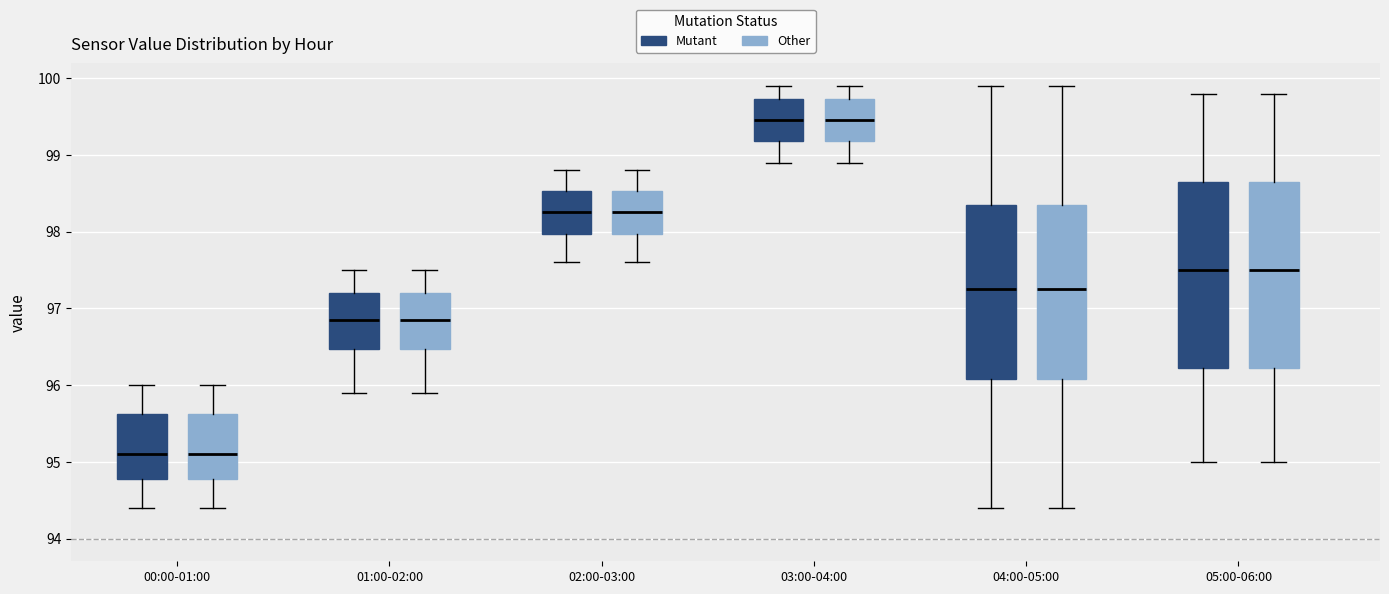

Reading left to right, read every box against the y-axis: the position of its median line, the range the box covers, and the ends of its whiskers. The values are not printed on the chart, so give them approximately, as read against the axis.

00:00-01:00 (Mutant): median 95.1, box 94.8 to 95.6, whiskers 94.4 to 96.0
00:00-01:00 (Other): median 95.1, box 94.8 to 95.6, whiskers 94.4 to 96.0
01:00-02:00 (Mutant): median 96.9, box 96.5 to 97.2, whiskers 95.9 to 97.5
01:00-02:00 (Other): median 96.9, box 96.5 to 97.2, whiskers 95.9 to 97.5
02:00-03:00 (Mutant): median 98.3, box 98.0 to 98.5, whiskers 97.6 to 98.8
02:00-03:00 (Other): median 98.3, box 98.0 to 98.5, whiskers 97.6 to 98.8
03:00-04:00 (Mutant): median 99.5, box 99.2 to 99.7, whiskers 98.9 to 99.9
03:00-04:00 (Other): median 99.5, box 99.2 to 99.7, whiskers 98.9 to 99.9
04:00-05:00 (Mutant): median 97.3, box 96.1 to 98.4, whiskers 94.4 to 99.9
04:00-05:00 (Other): median 97.3, box 96.1 to 98.4, whiskers 94.4 to 99.9
05:00-06:00 (Mutant): median 97.5, box 96.2 to 98.7, whiskers 95.0 to 99.8
05:00-06:00 (Other): median 97.5, box 96.2 to 98.7, whiskers 95.0 to 99.8